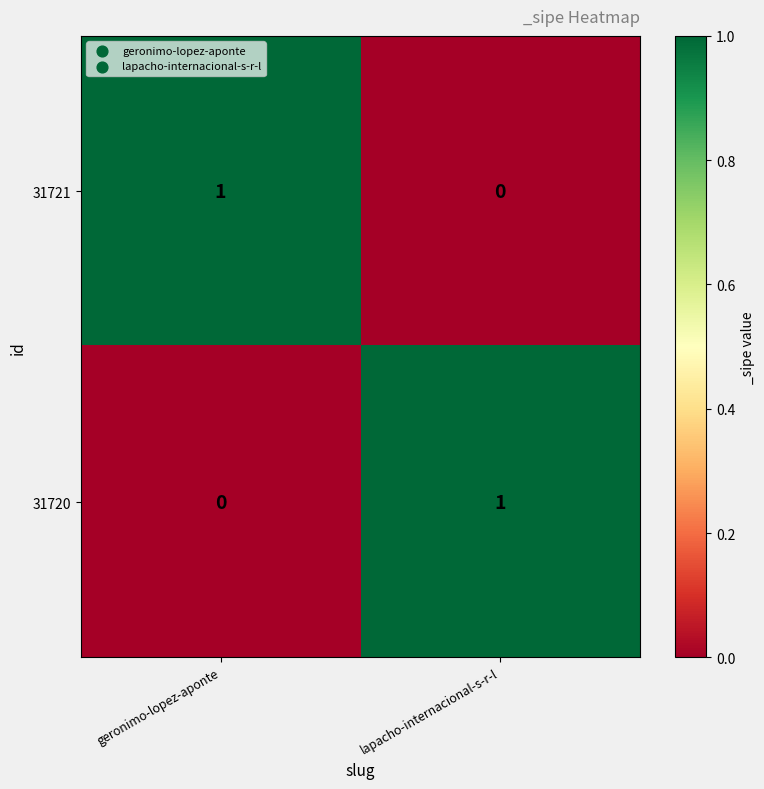

What is the spread (max minus min) of values at geronimo-lopez-aponte?

1